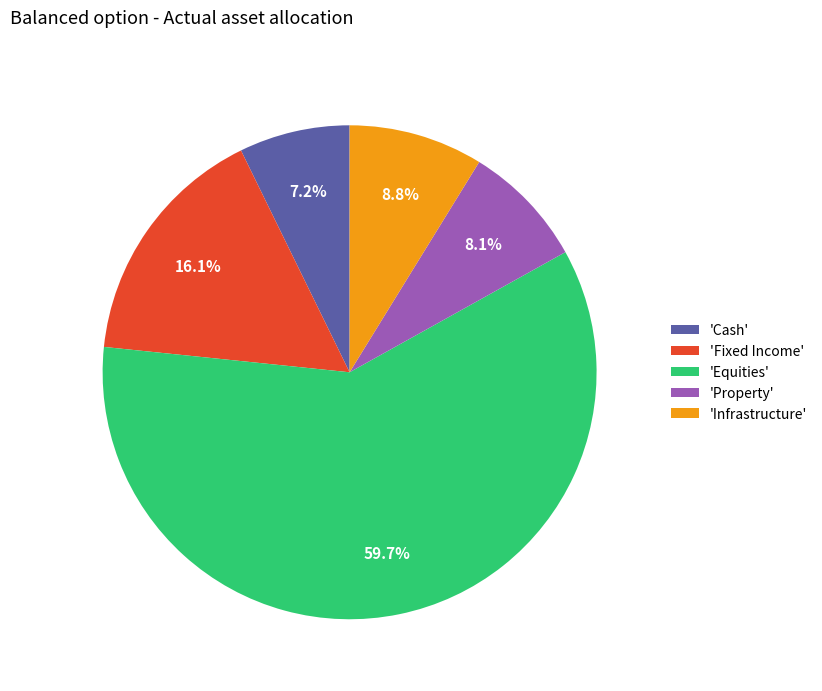

What is the majority slice?

'Equities'